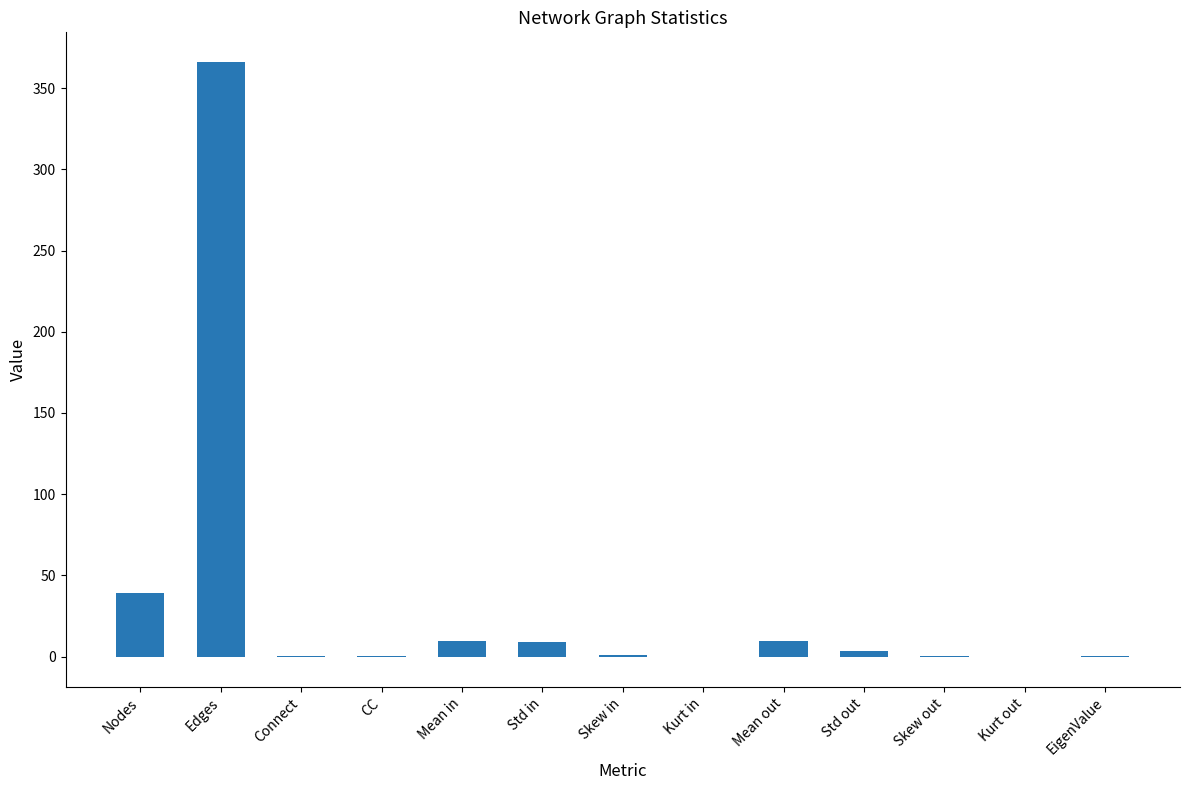

What is the sum of all values?

437.1